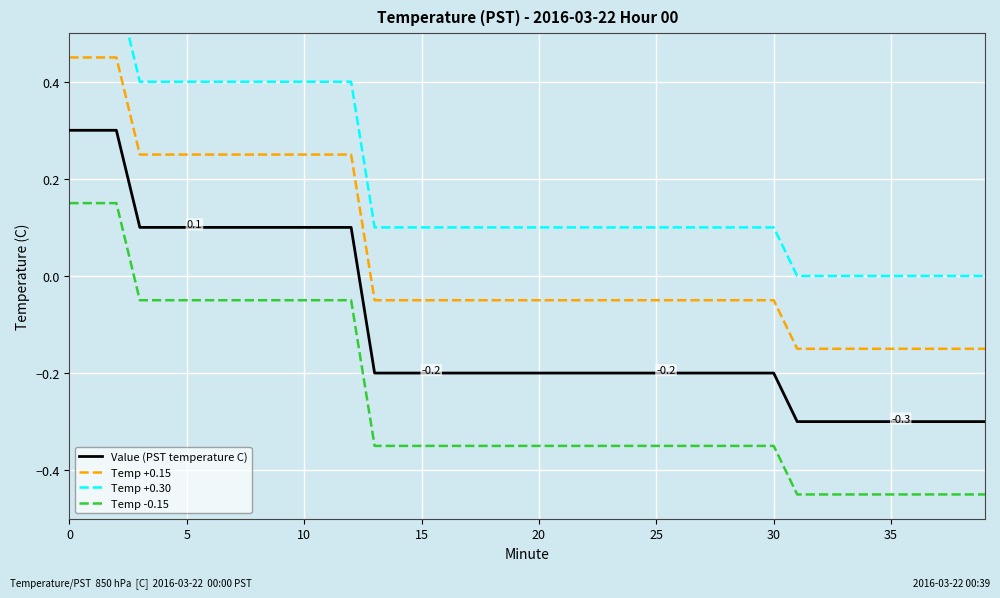

What is the label of the 17th point from the right?

23